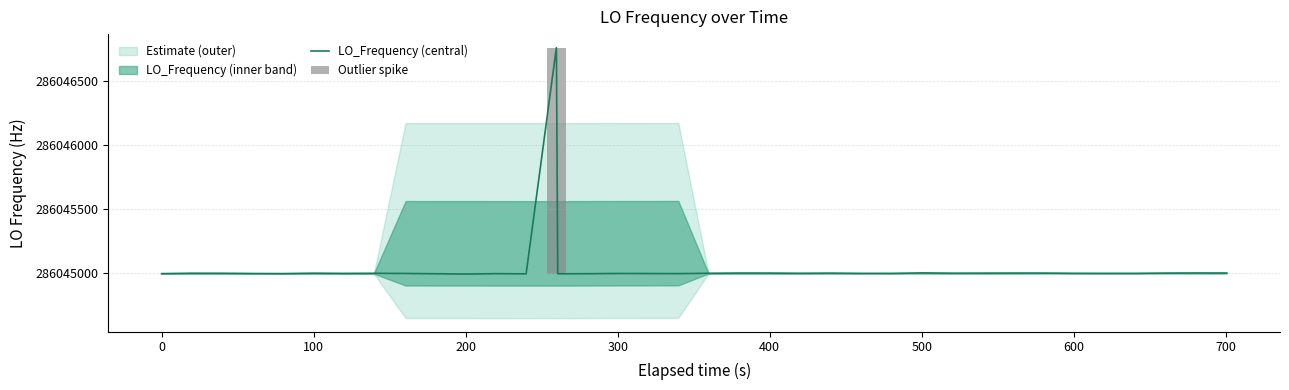

What is the maximum value for LO_Frequency (central)?

286046760.2